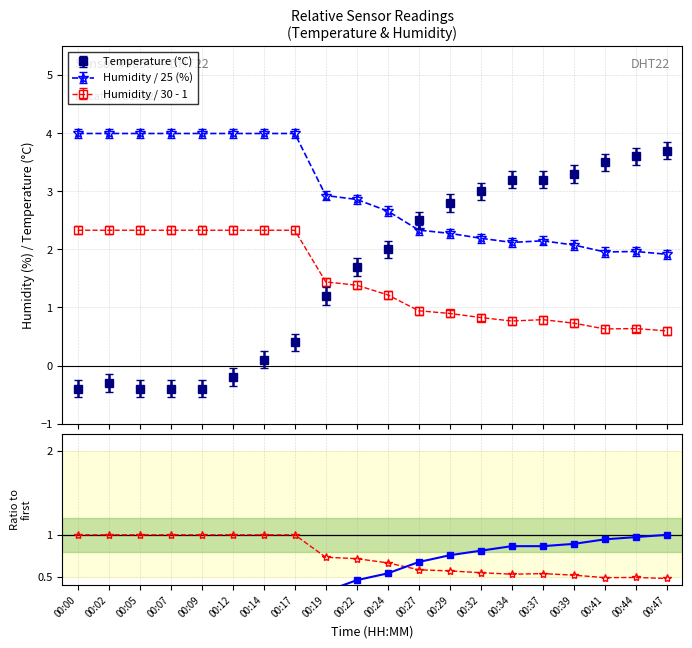

What is the average value of the temperature ratio series?

0.4